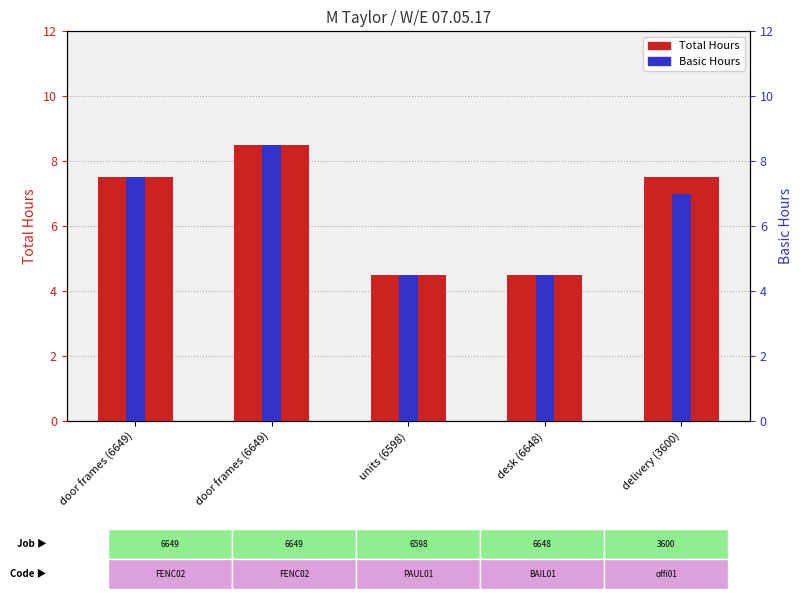

At which category is the sum across all series the highest?

door frames (6649)